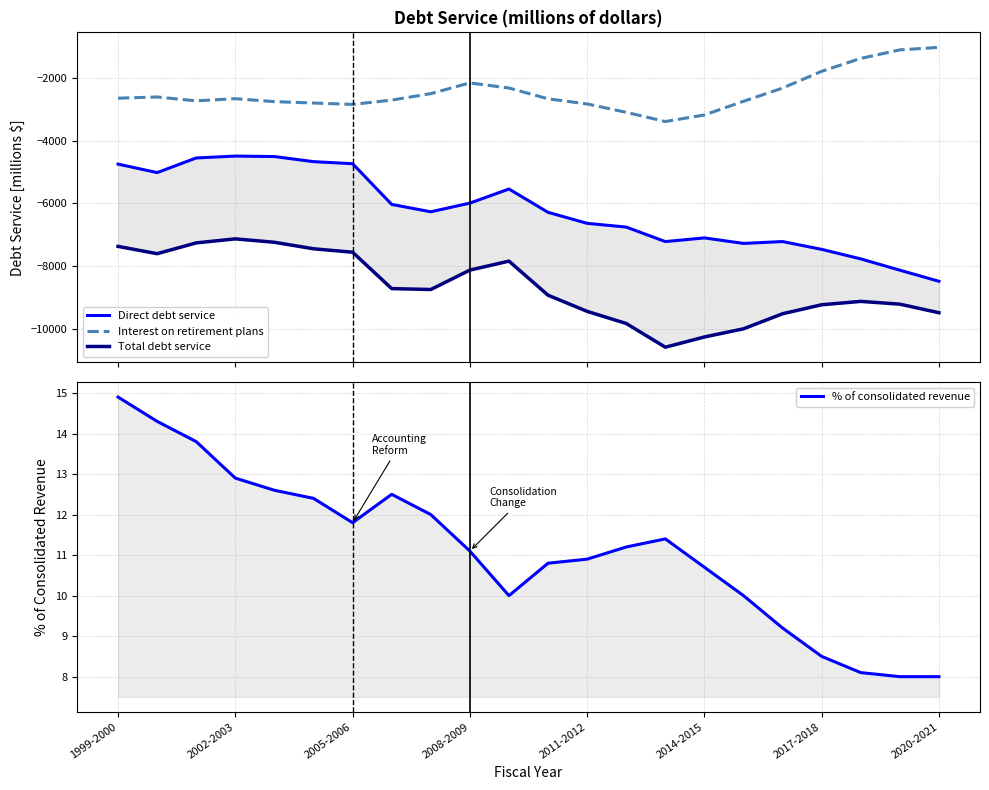

What is the maximum value for Interest on retirement plans?

-1006